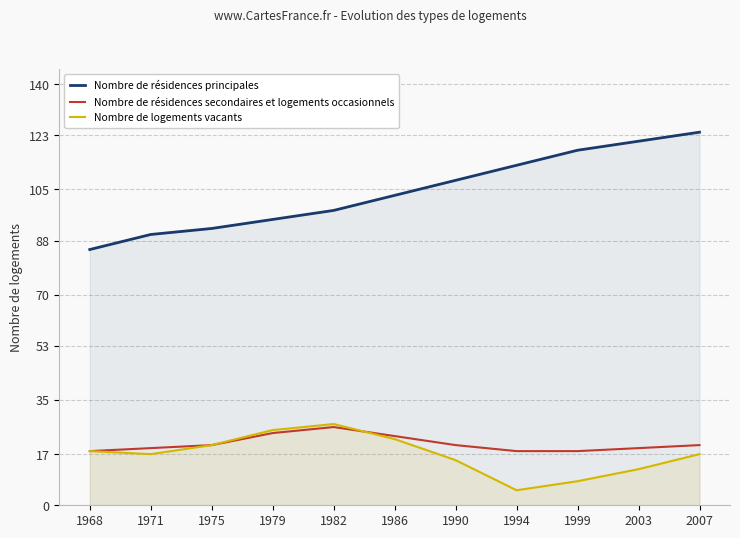

How many values in the Nombre de logements vacants series exceed 17?

5